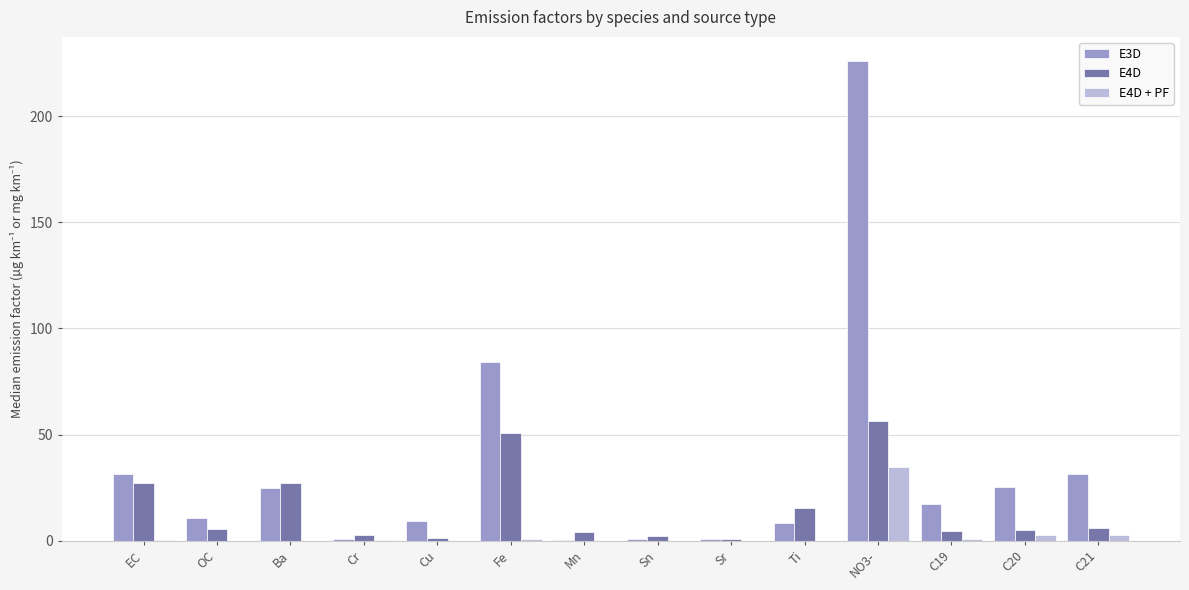

What is the difference between the E4D values at C20 and Mn?

0.9